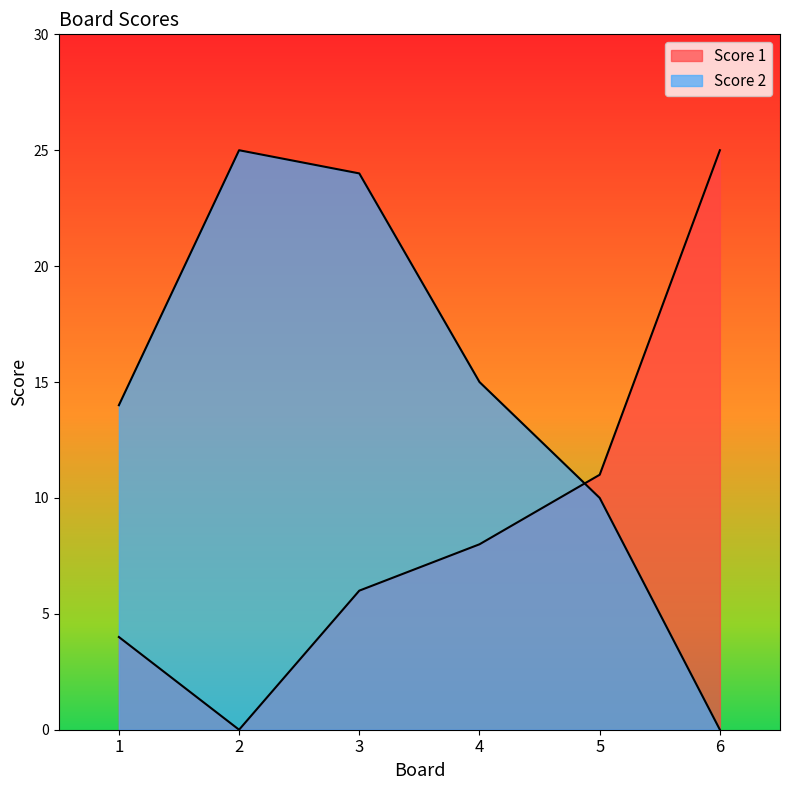

How many distinct data groups are displayed?

2